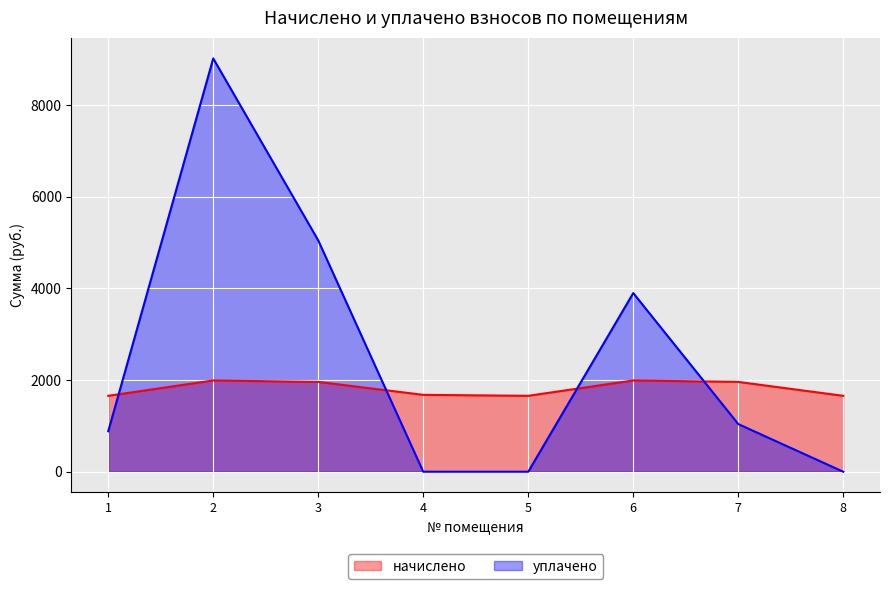

What is the average value of the уплачено series?

2486.9